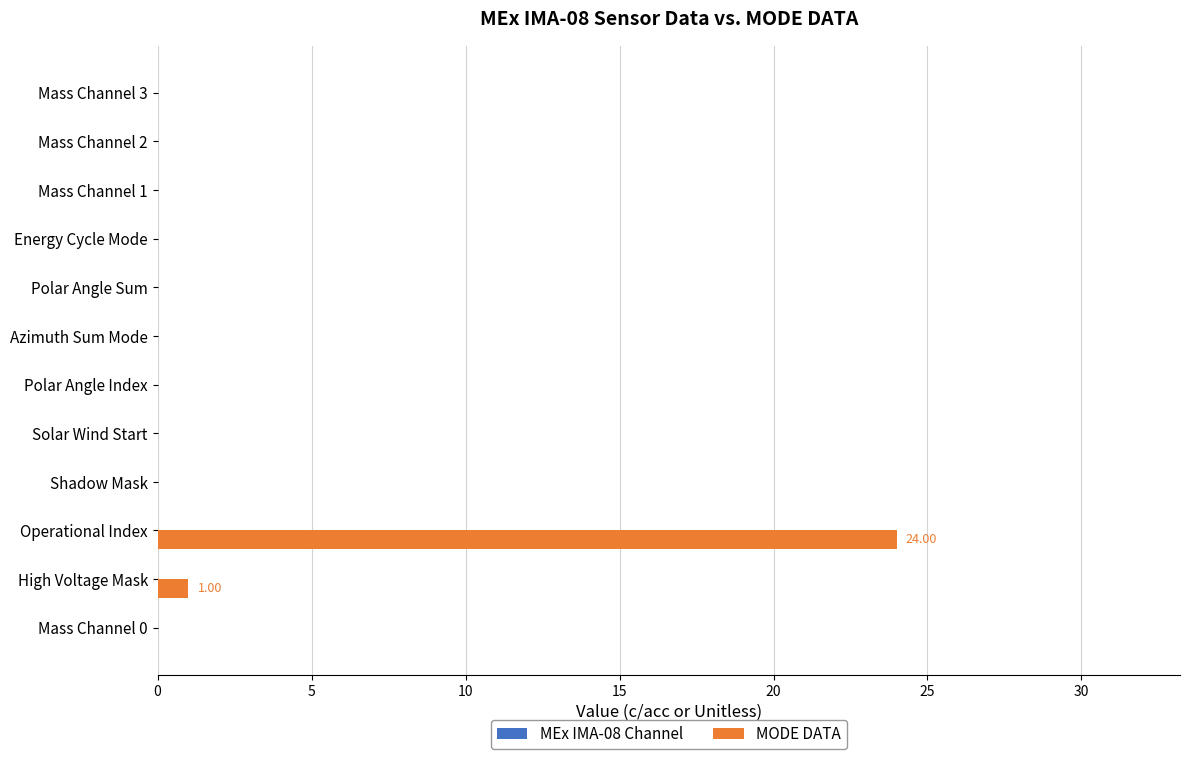

At which label is the value closest to 12?

High Voltage Mask